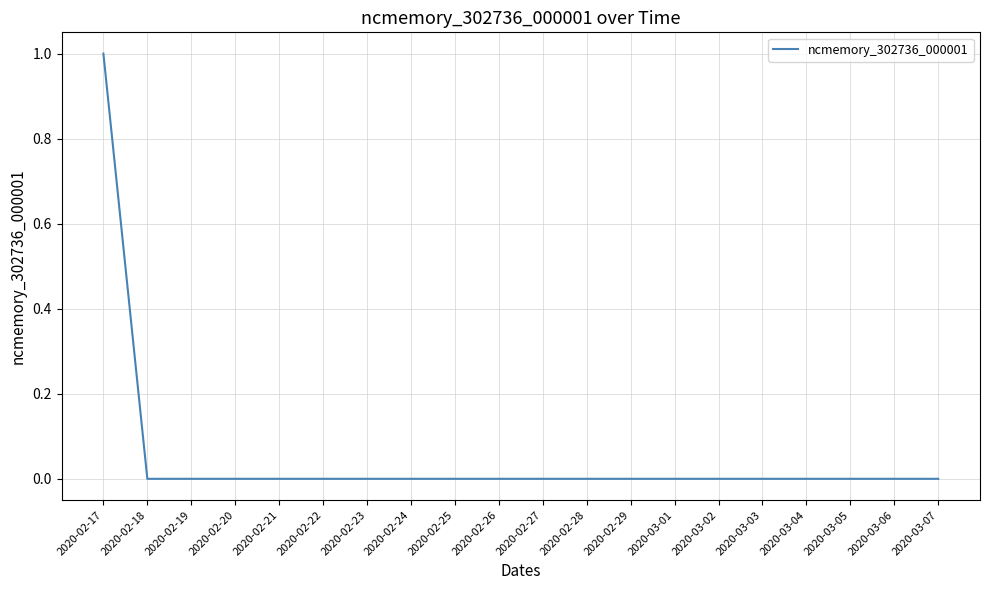

Does the chart have visible grid lines?

Yes